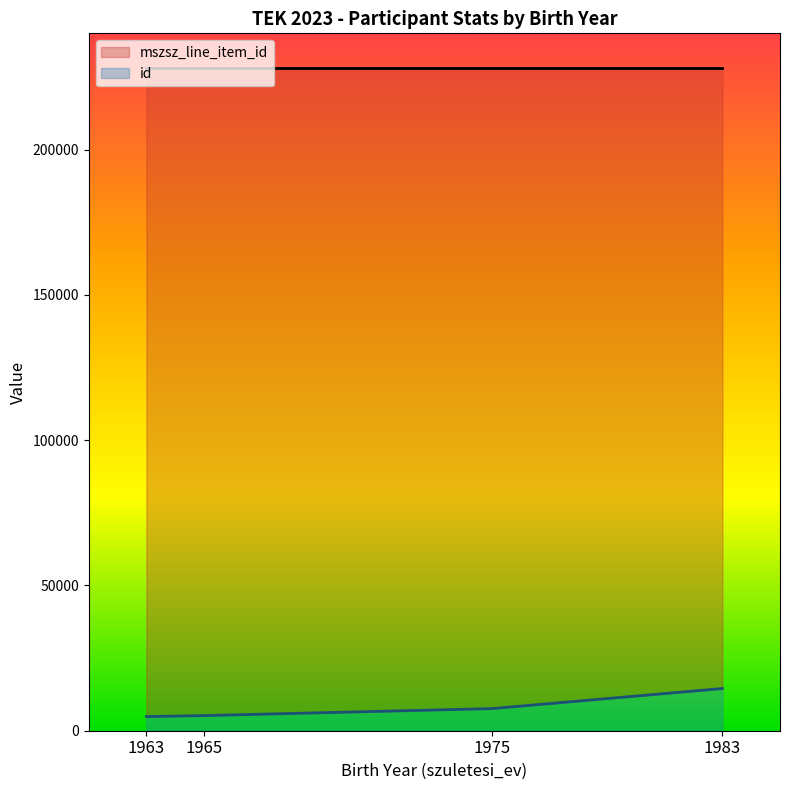

What are all the series names shown in the legend?

mszsz_line_item_id, id